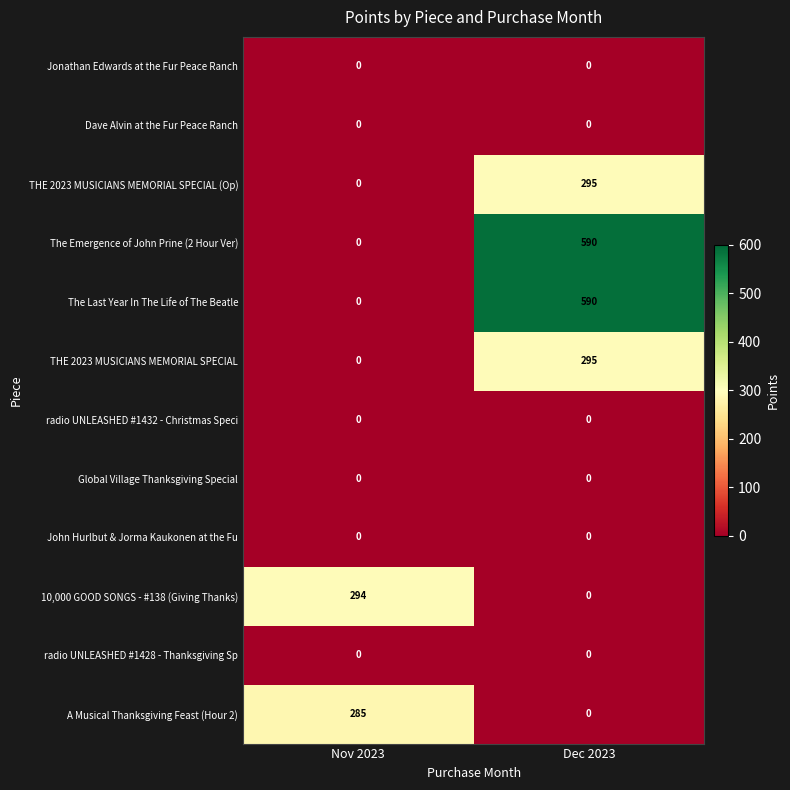

What is the greatest value displayed?

590